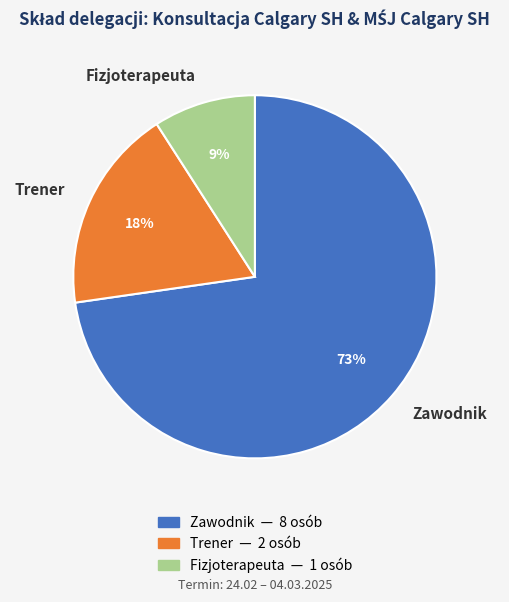

Between Trener and Fizjoterapeuta, which is larger?

Trener